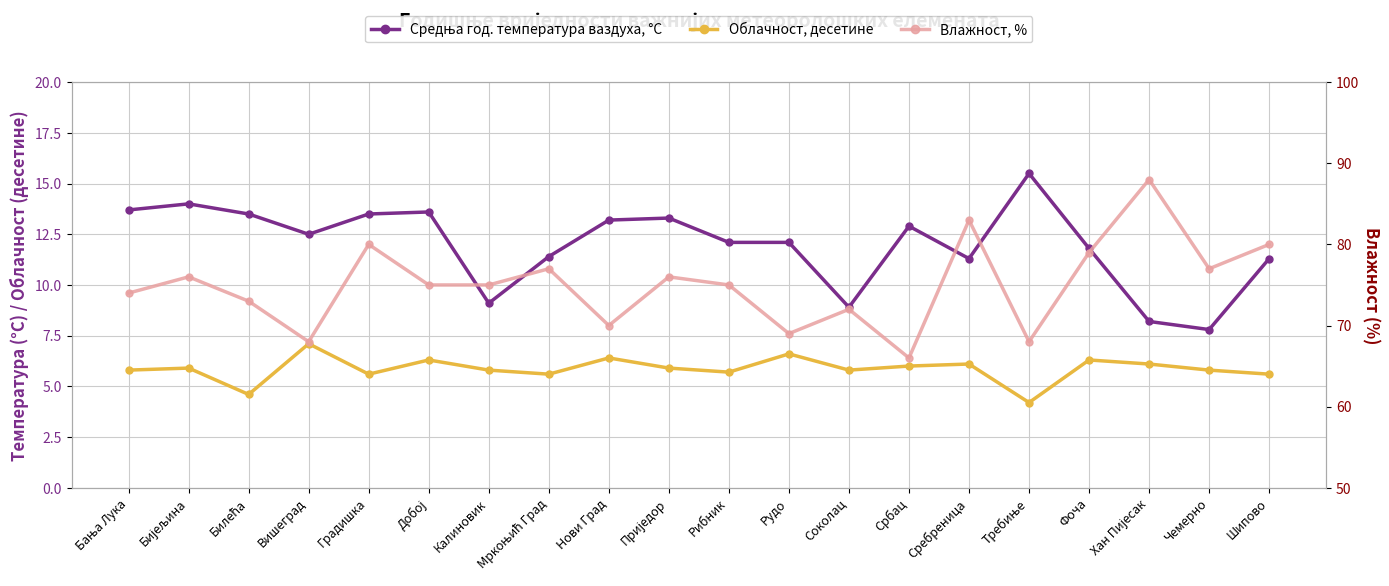

What is the sum of the Облачност, десетине values at Сребреница and Бијељина?

12.0